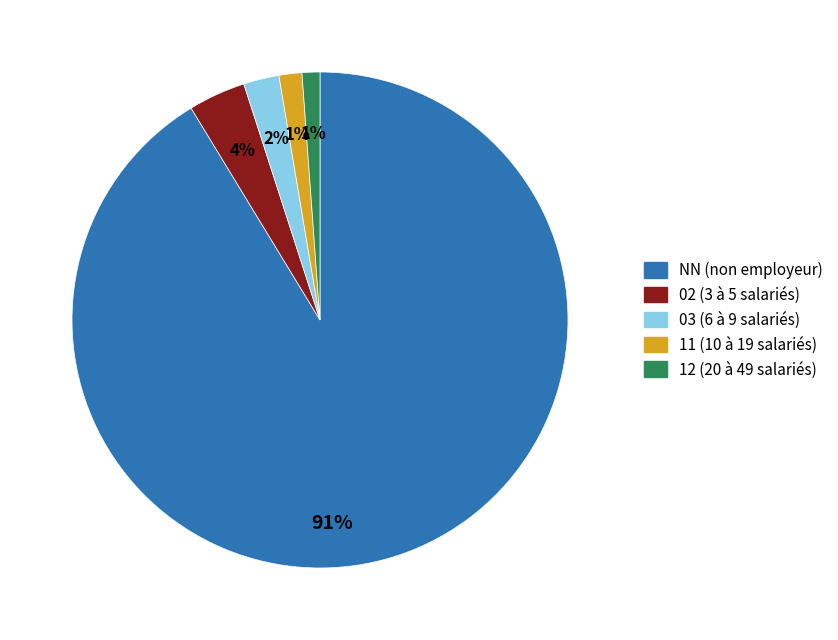

True or false: 11 accounts for 1% of the total.

True